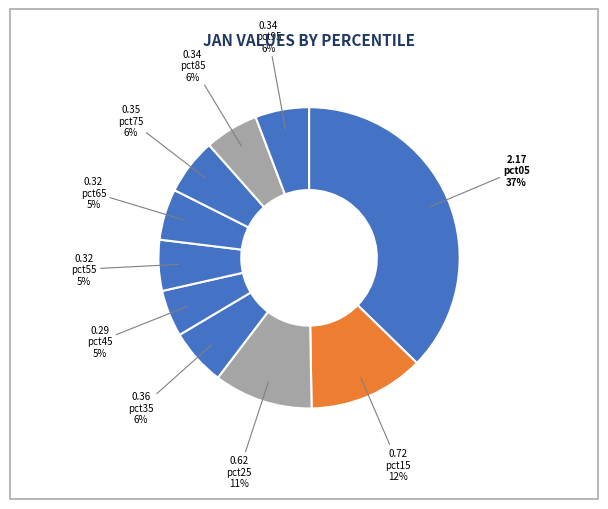

How many slices are in this pie chart?

10